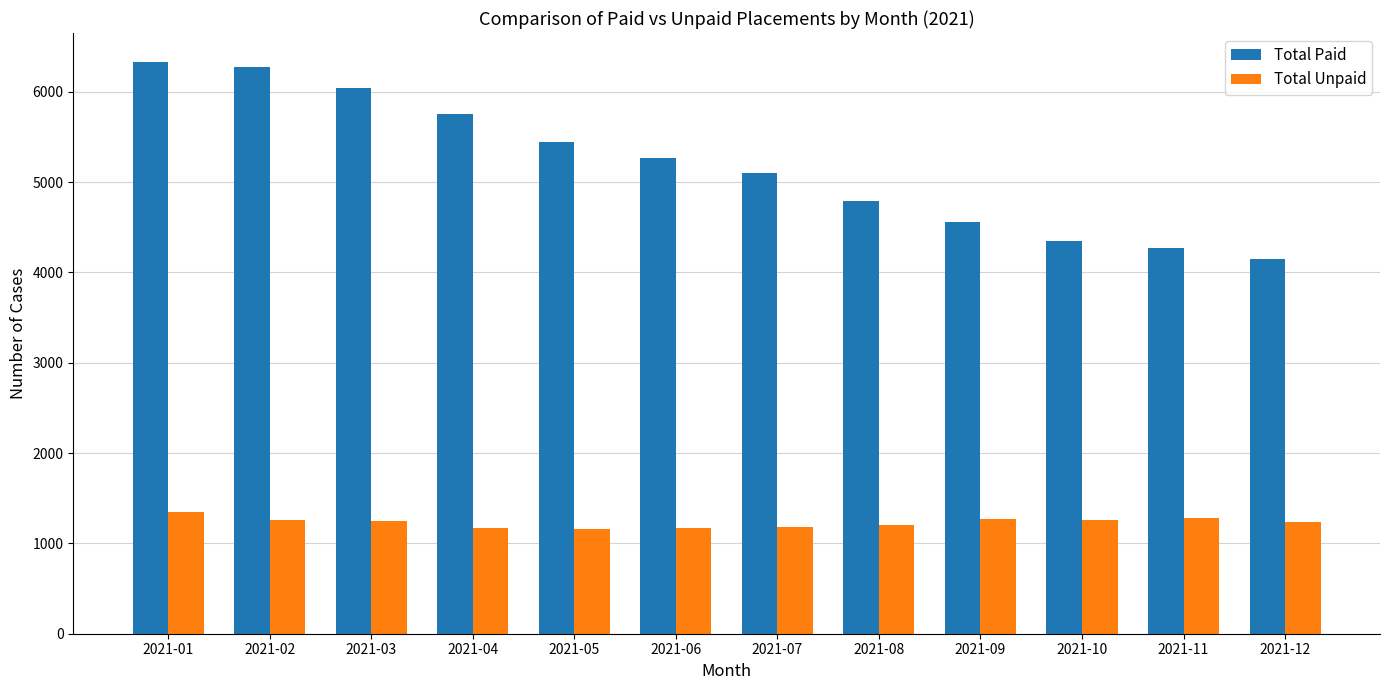

At how many categories does at least one series exceed 3438?

12